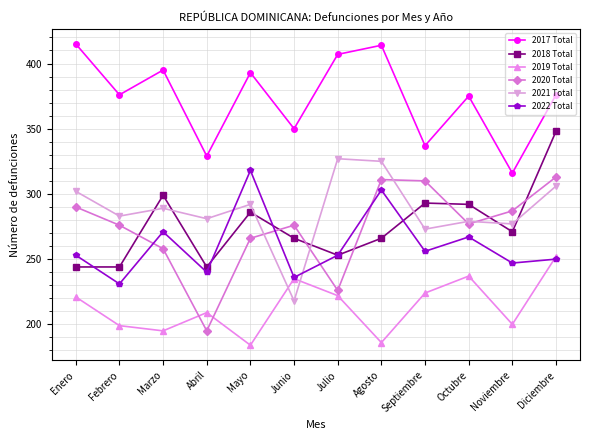

In 2022 Total, how many points are lower than both neighbors (excluding endpoints)?

5